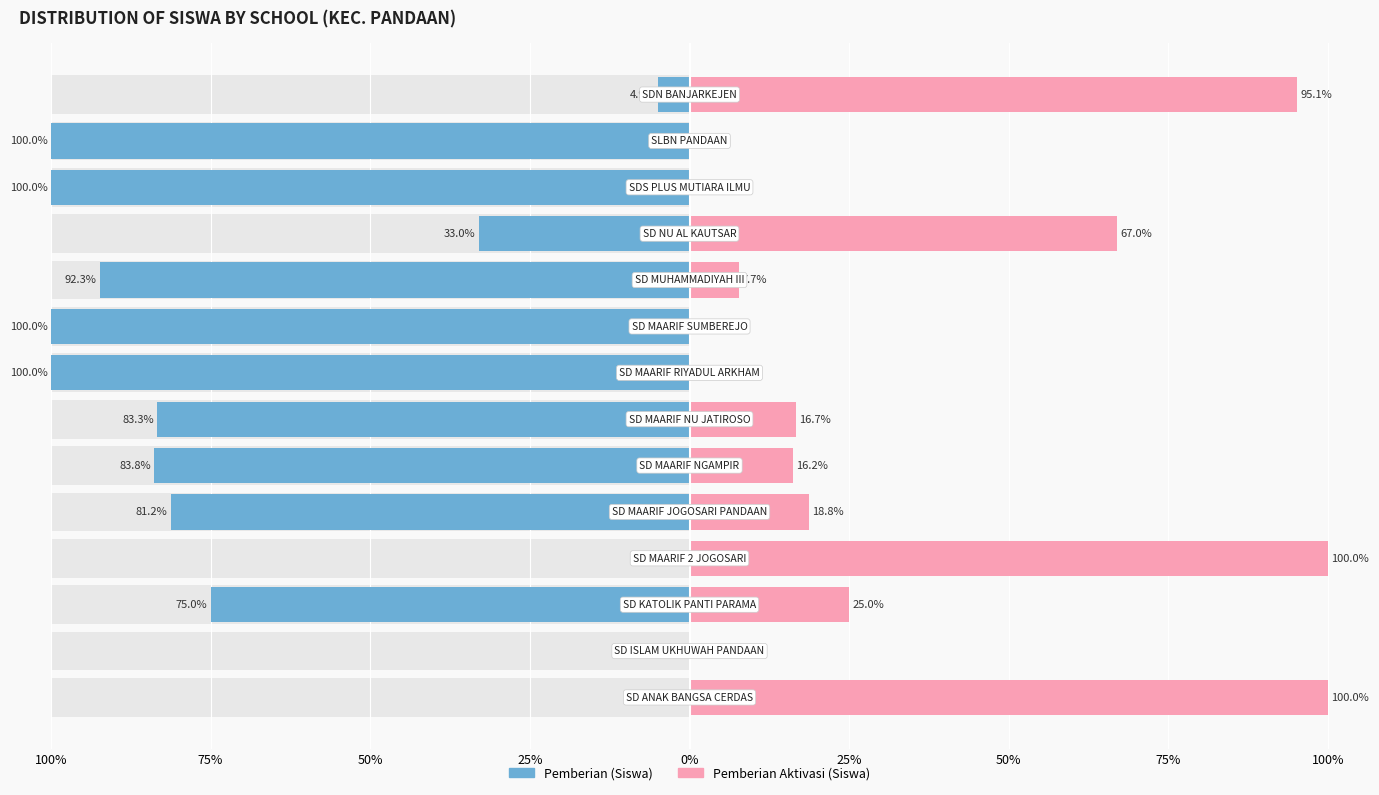

What is the sum of all Pemberian (Siswa) values?

853.6